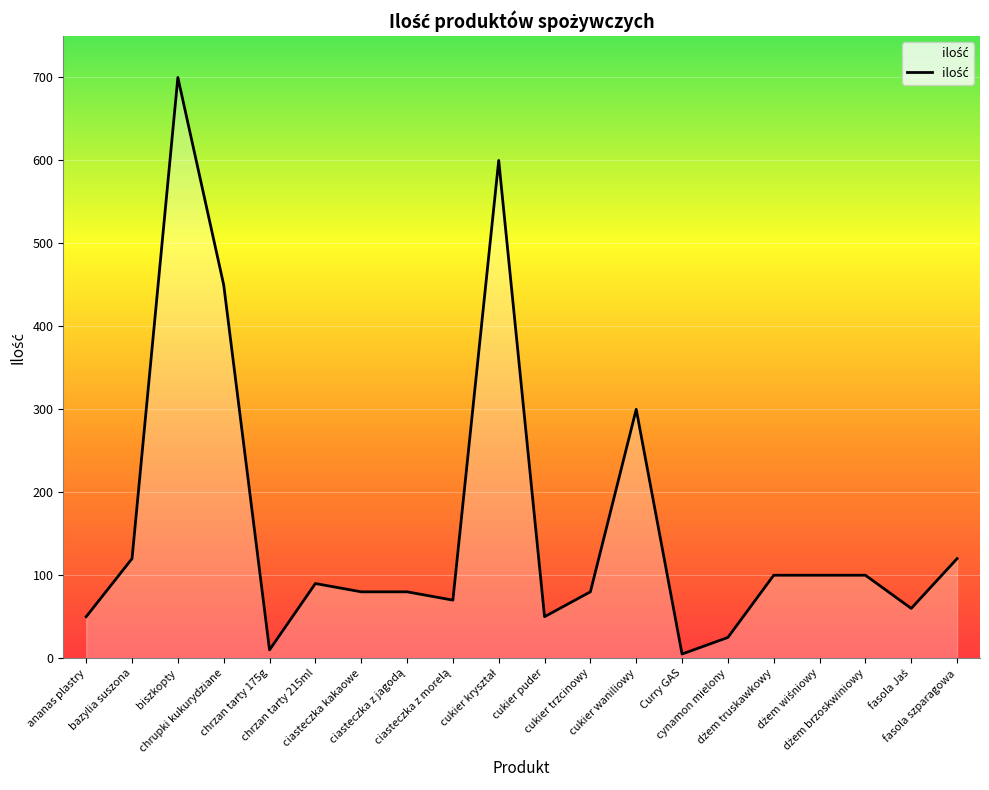

Which label corresponds to the largest value in the chart?

biszkopty